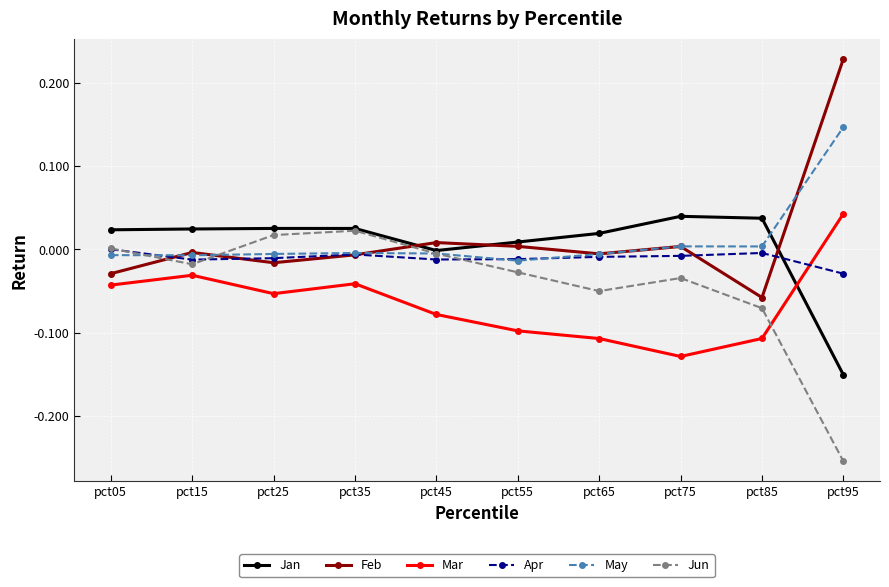

The value of Feb at pct85 is -0.0. True or false?

False